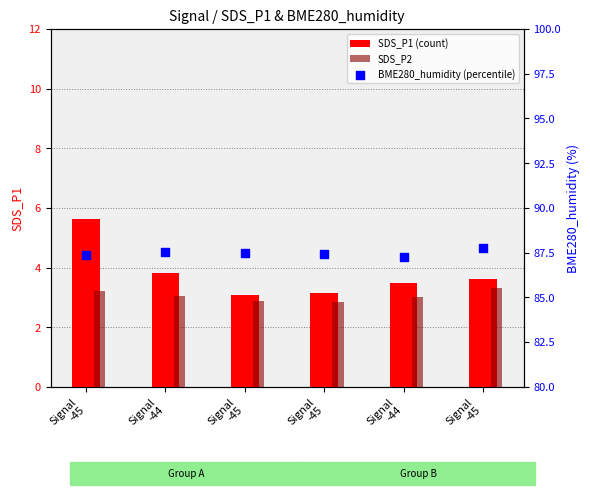

What are all the series names shown in the legend?

SDS_P1 (count), SDS_P2, BME280_humidity (percentile)